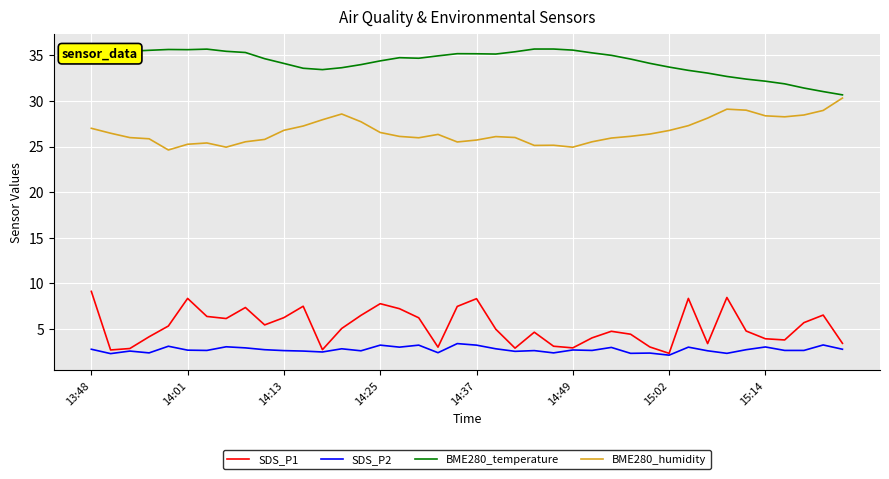

True or false: SDS_P1 and BME280_temperature intersect in this chart.

False